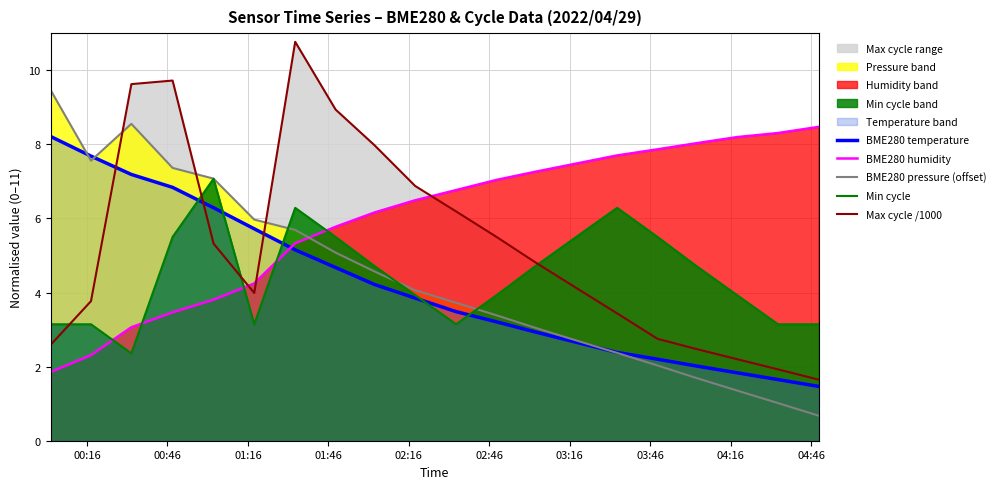

What is the value of the Min cycle point at the 14th from the left?

5.5